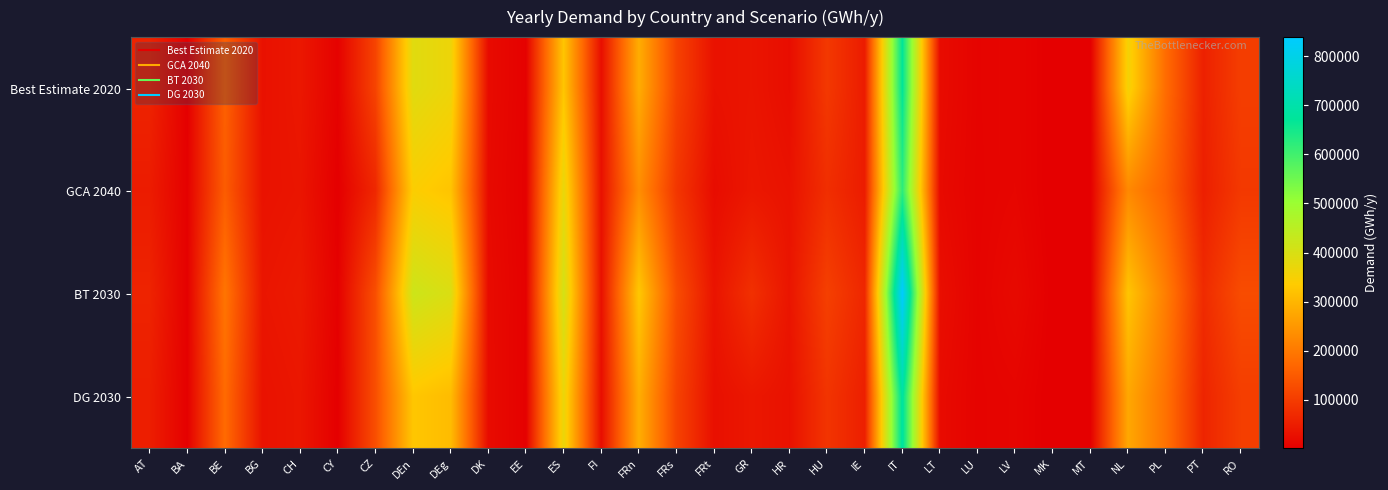

What is the total value across all series at PL?

738911.4